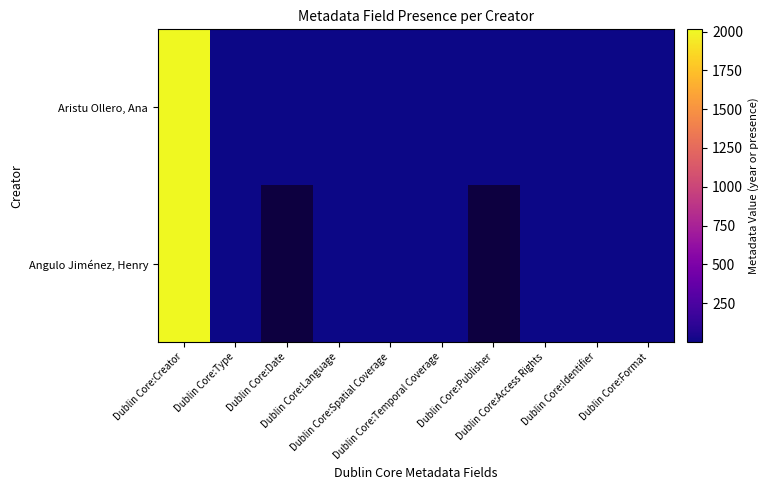

Where is Angulo Jiménez, Henry nearest to the value 1007?

Dublin Core:Creator